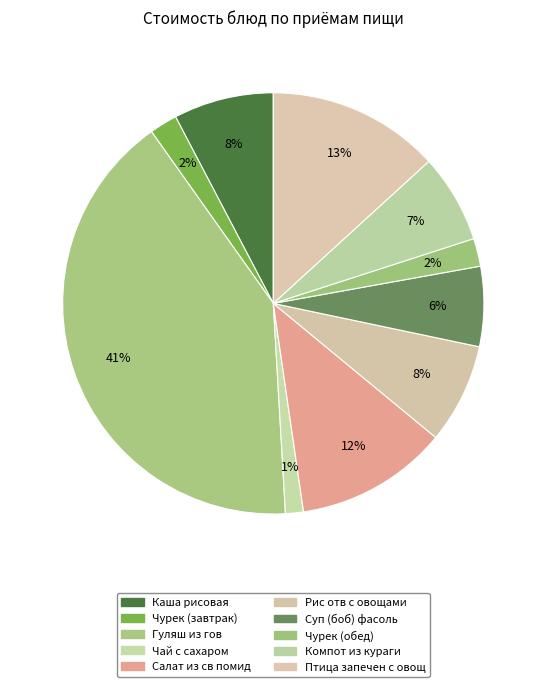

The Каша рисовая slice represents 1% of the pie. True or false?

False